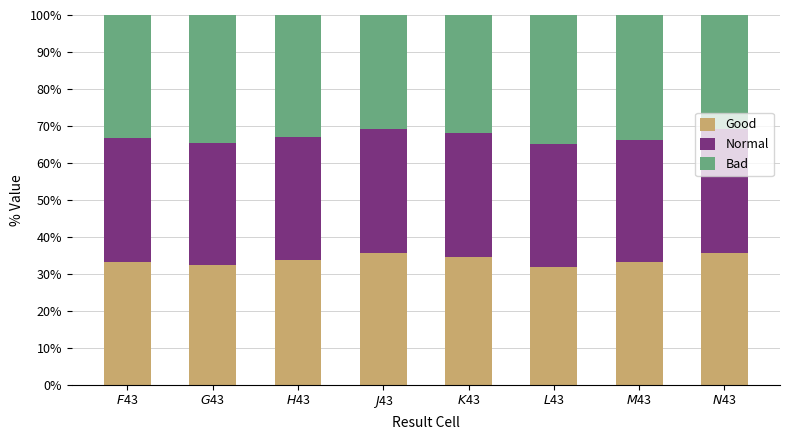

Does the chart contain stacked bars?

Yes